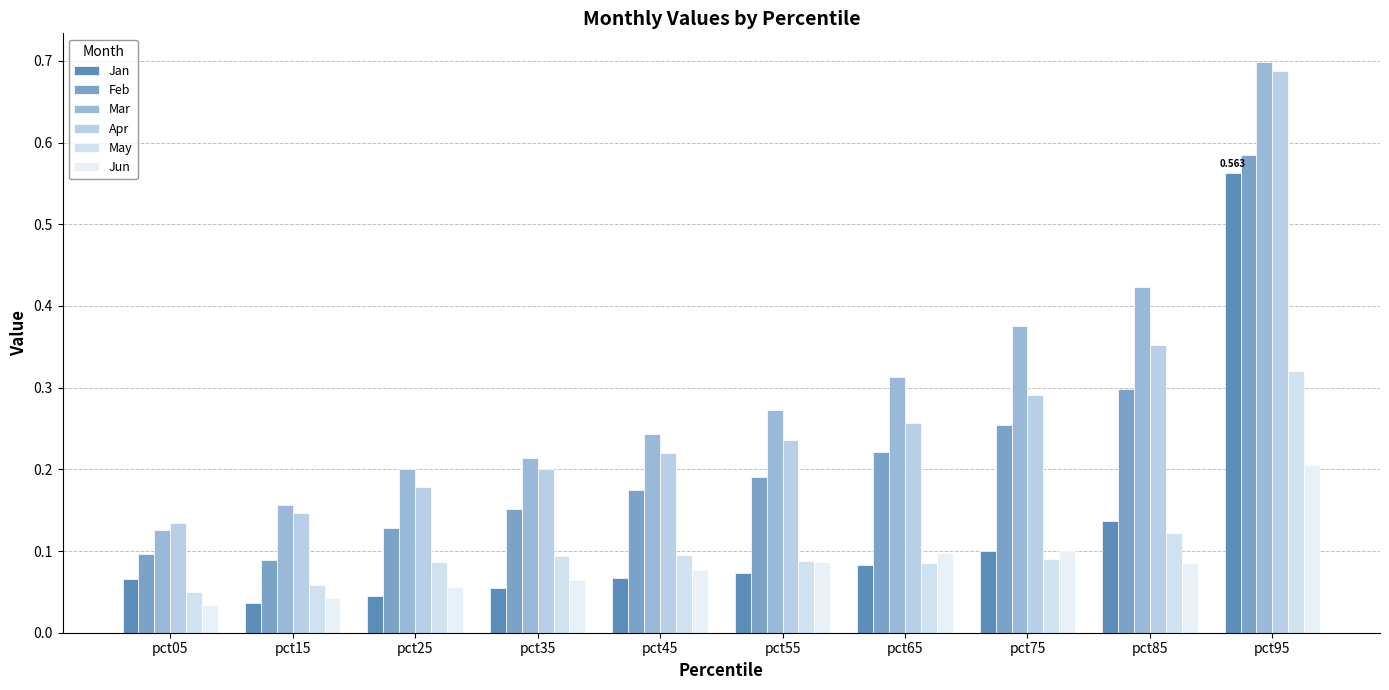

Reading left to right, transcribe all the data shown in this chart.

Jan: 0.1	0.0	0.0	0.1	0.1	0.1	0.1	0.1	0.1	0.6
Feb: 0.1	0.1	0.1	0.2	0.2	0.2	0.2	0.3	0.3	0.6
Mar: 0.1	0.2	0.2	0.2	0.2	0.3	0.3	0.4	0.4	0.7
Apr: 0.1	0.1	0.2	0.2	0.2	0.2	0.3	0.3	0.4	0.7
May: 0.0	0.1	0.1	0.1	0.1	0.1	0.1	0.1	0.1	0.3
Jun: 0.0	0.0	0.1	0.1	0.1	0.1	0.1	0.1	0.1	0.2